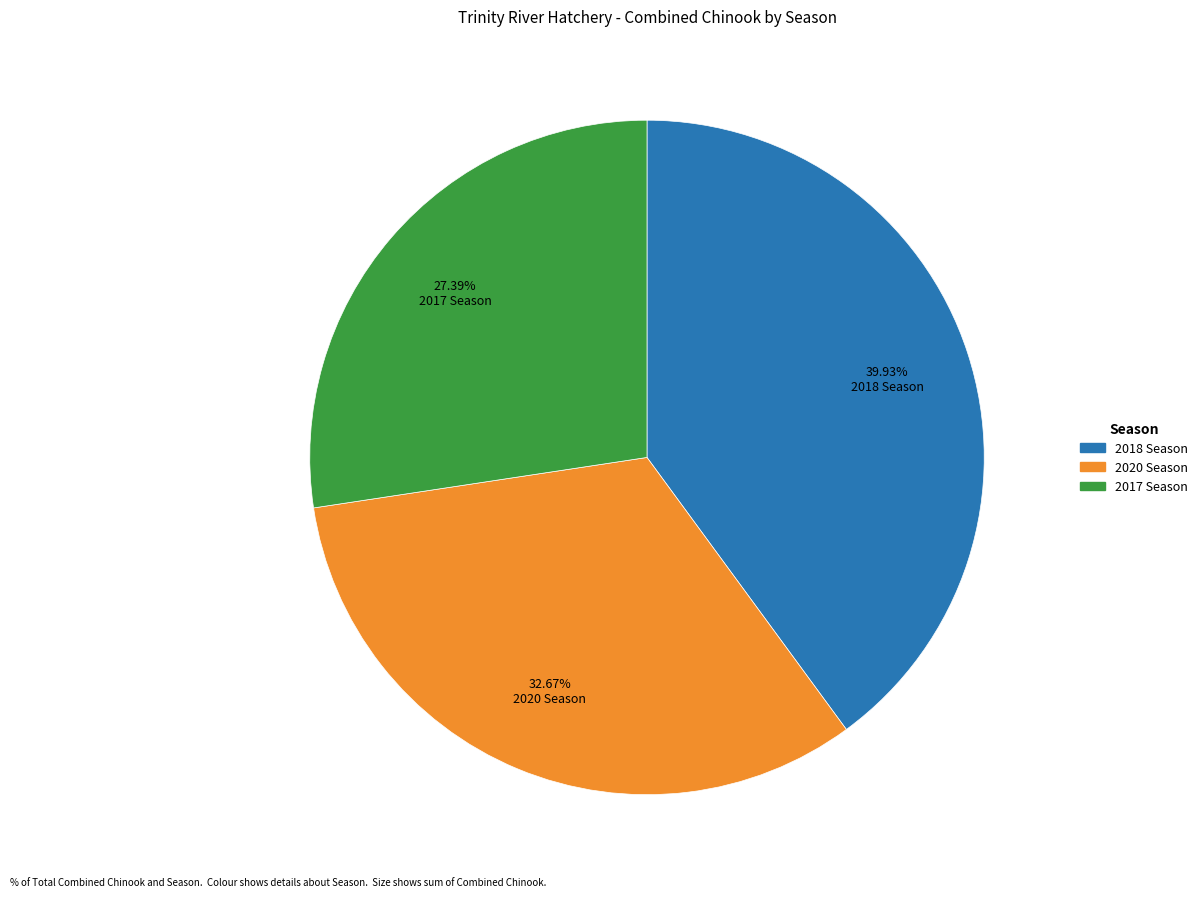

To the nearest percent, what is the average slice percentage?

33%